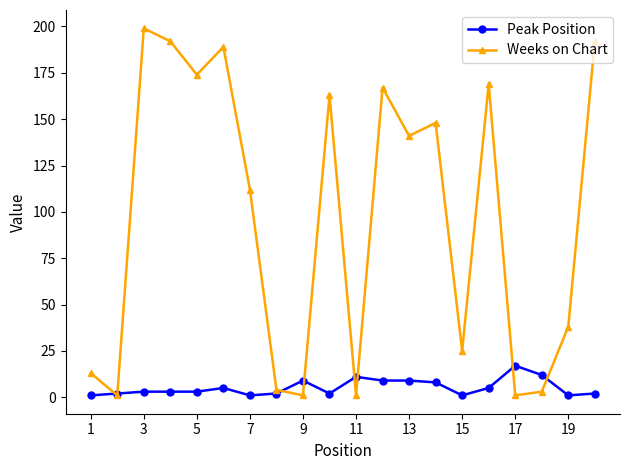

Which series has the largest range (max minus min)?

Weeks on Chart